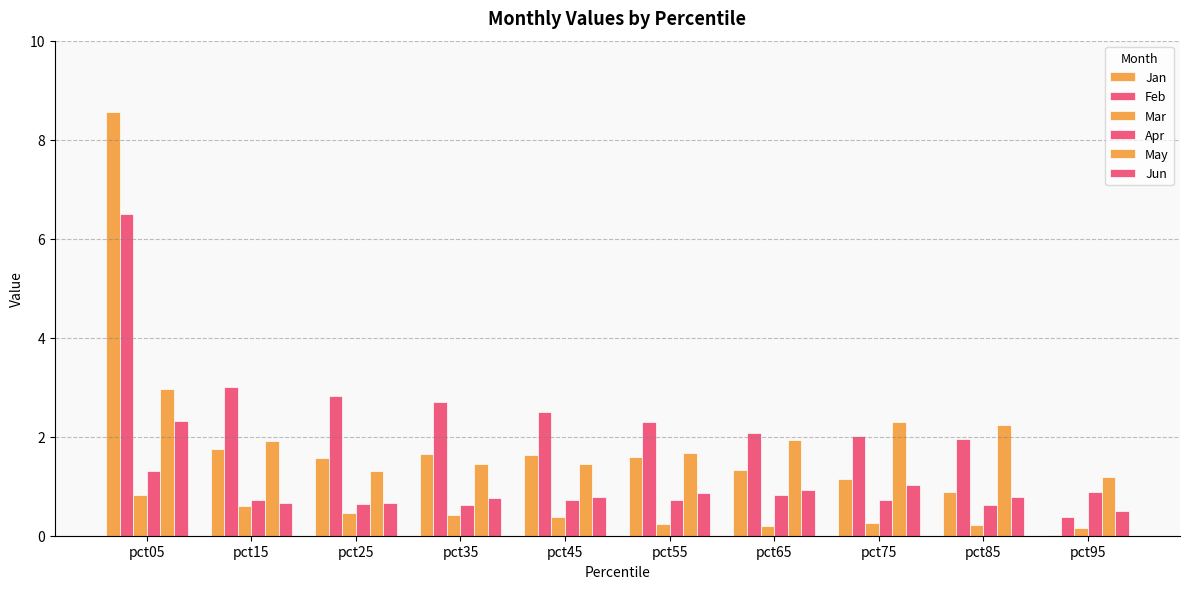

Which category has the lowest value in the May series?

pct95